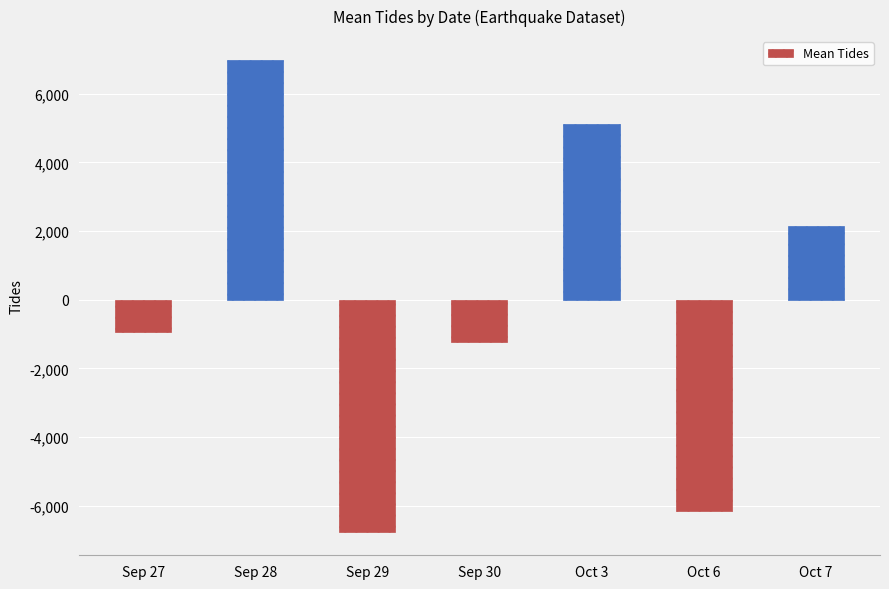

List the labels in order of value, largest first.

Sep 28, Oct 3, Oct 7, Sep 27, Sep 30, Oct 6, Sep 29